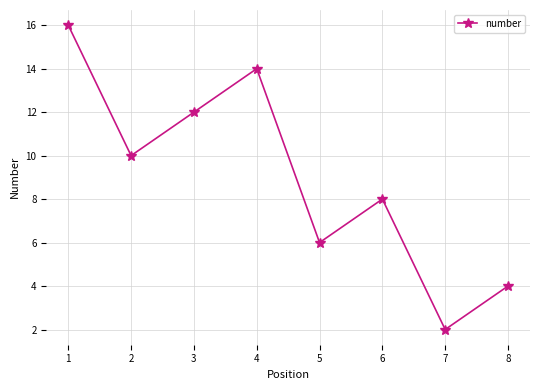

What value does the data have at 3, to the nearest 10?

10